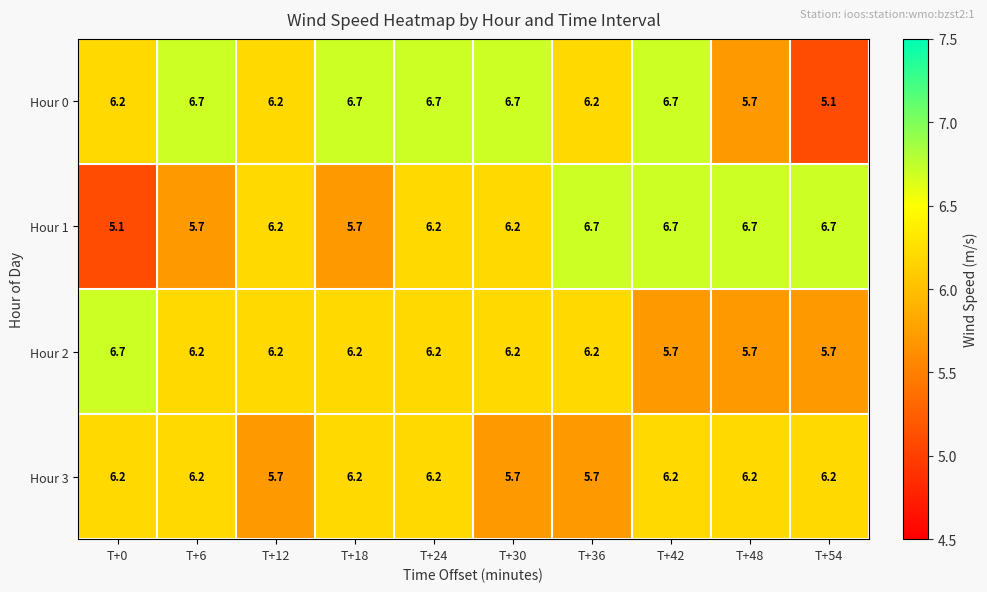

At how many categories does at least one series exceed 5?

10